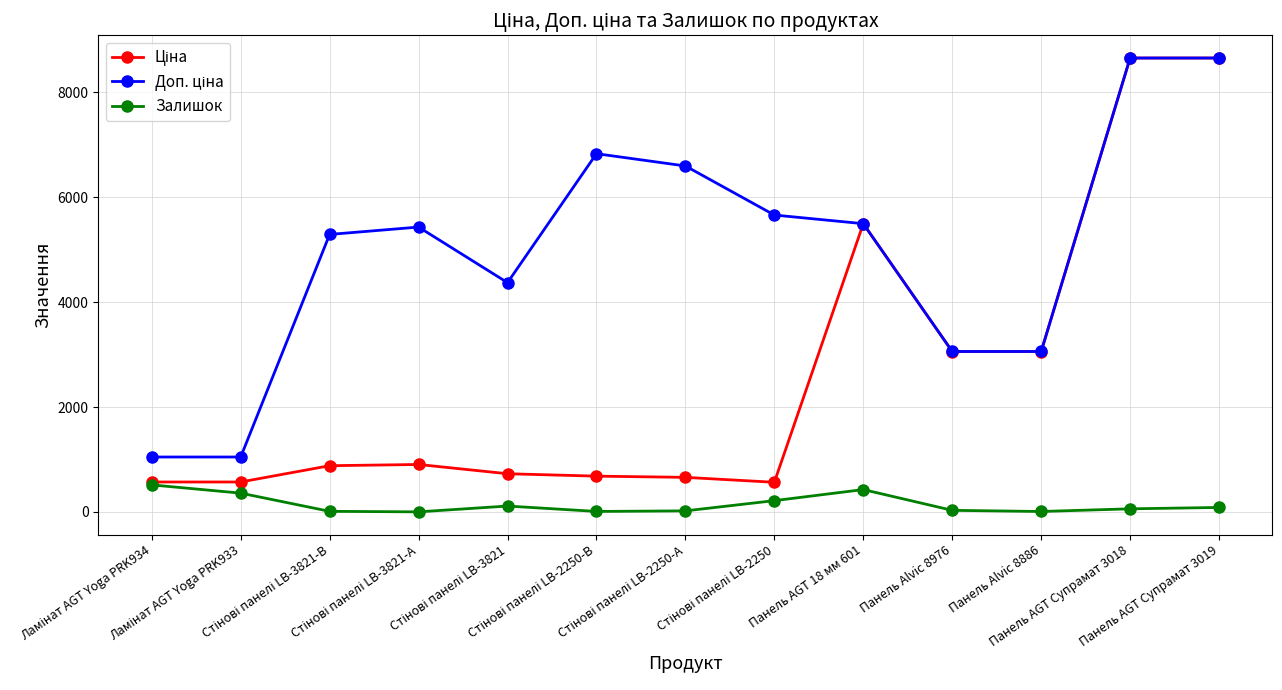

Count the number of categories in the chart.

13